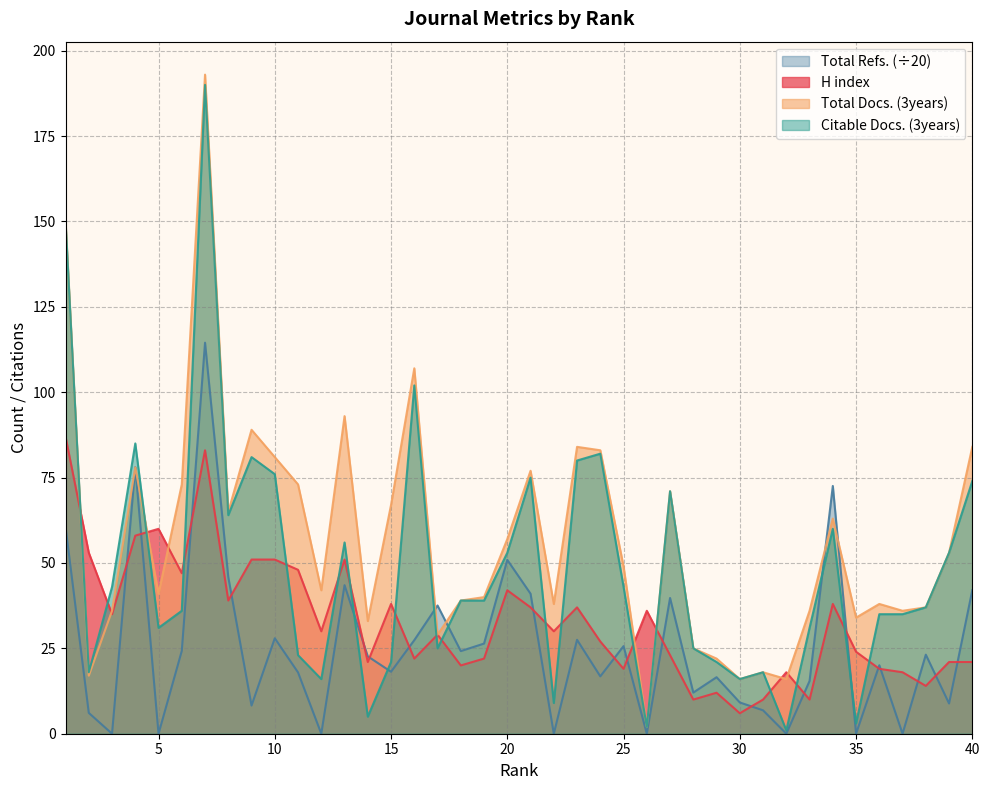

What is the highest value of the H index series?

87.0